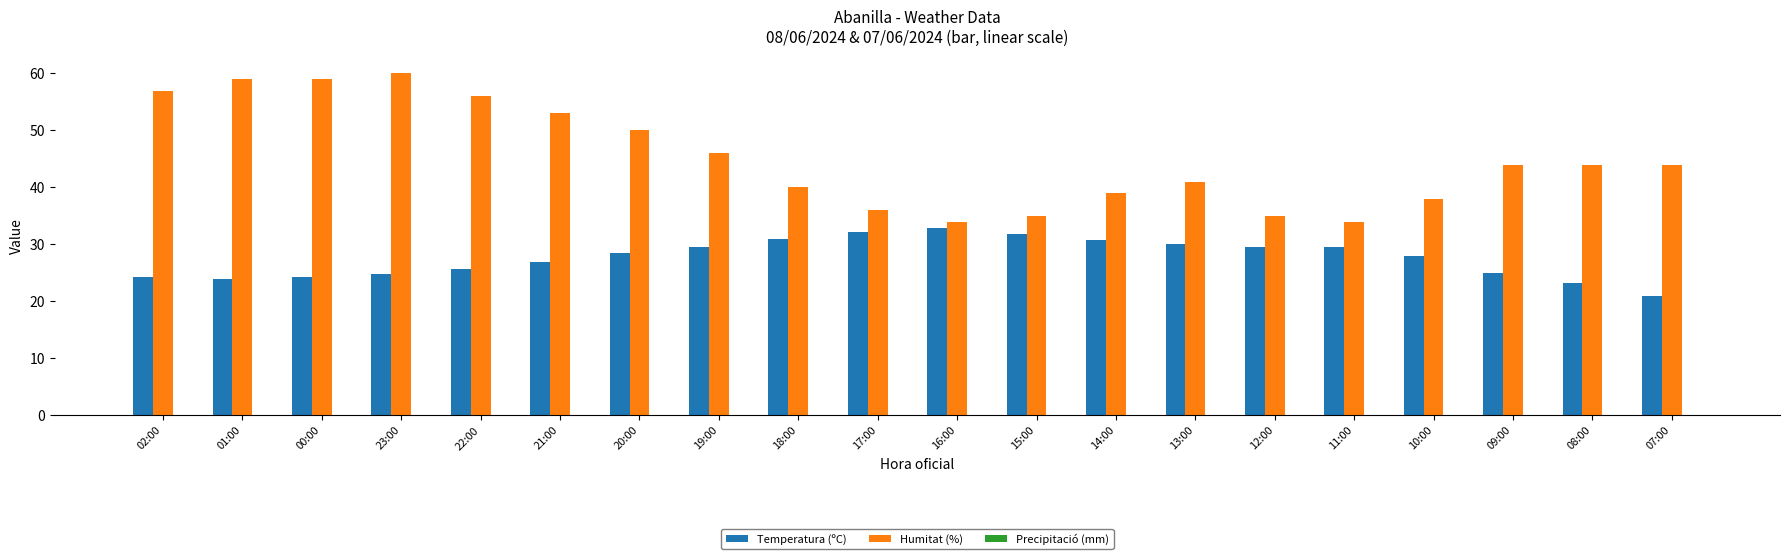

What is the difference between the maximum and minimum values in the Humitat (%) series?

26.0